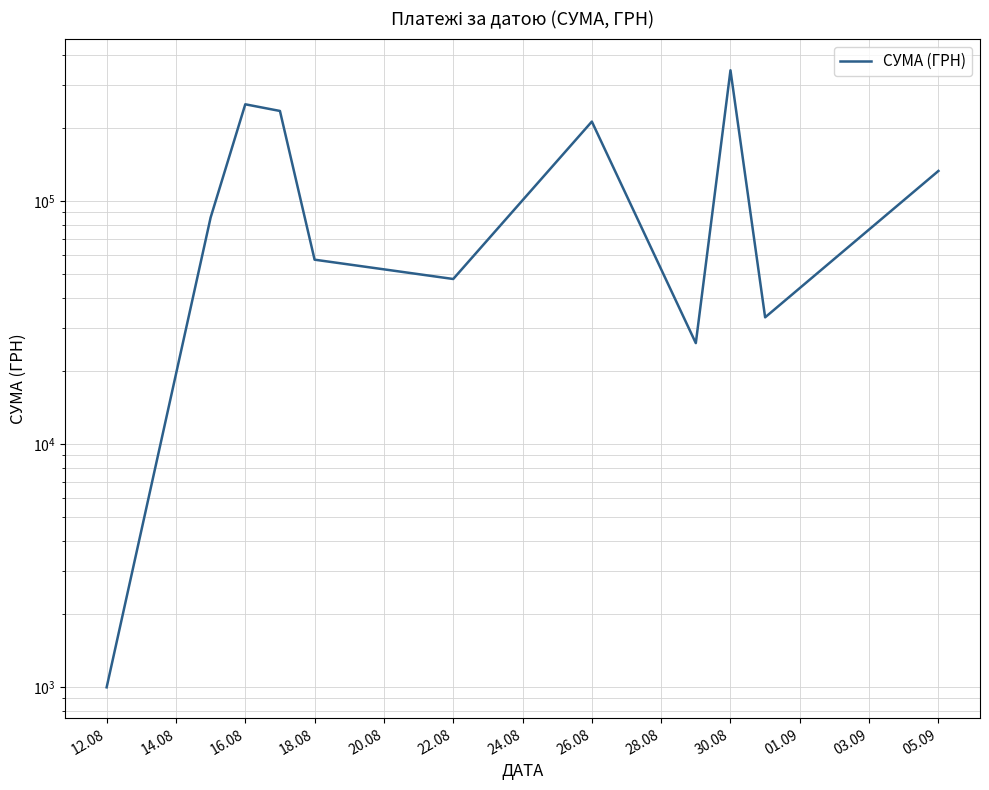

How many series are shown in this chart?

1